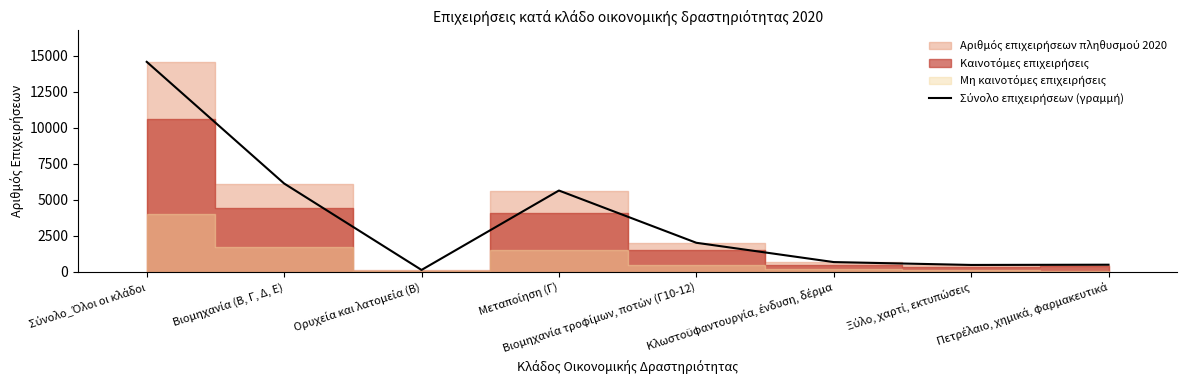

Reading left to right, extract all data points from this chart.

Σύνολο_Όλοι οι κλάδοι=14573	Βιομηχανία (Β, Γ, Δ, Ε)=6132	Ορυχεία και λατομεία (Β)=135	Μεταποίηση (Γ)=5645	Βιομηχανία τροφίμων, ποτών (Γ10-12)=2020	Κλωστοϋφαντουργία, ένδυση, δέρμα=681	Ξύλο, χαρτί, εκτυπώσεις=482	Πετρέλαιο, χημικά, φαρμακευτικά=498